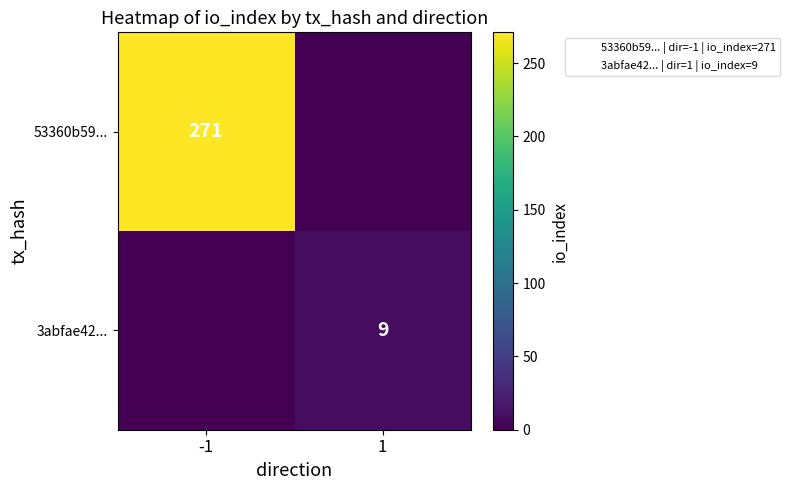

Is it true that 53360b59... equals 271 at -1?

True